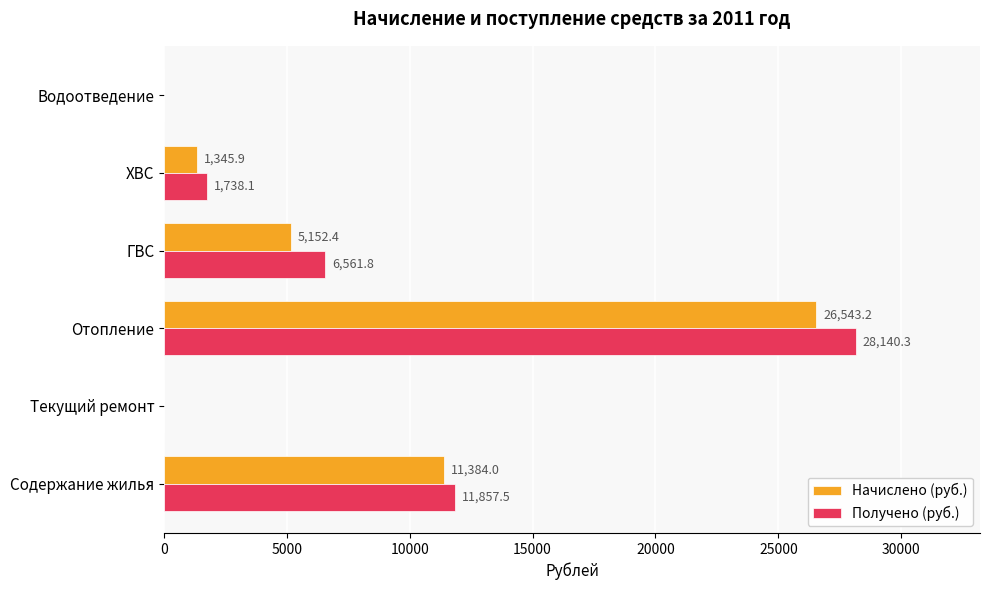

How many positive values does the Получено (руб.) series have?

4